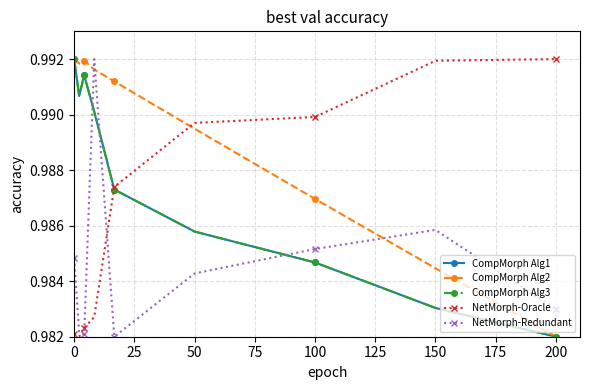

What is the sum of all NetMorph-Oracle values?

8.9